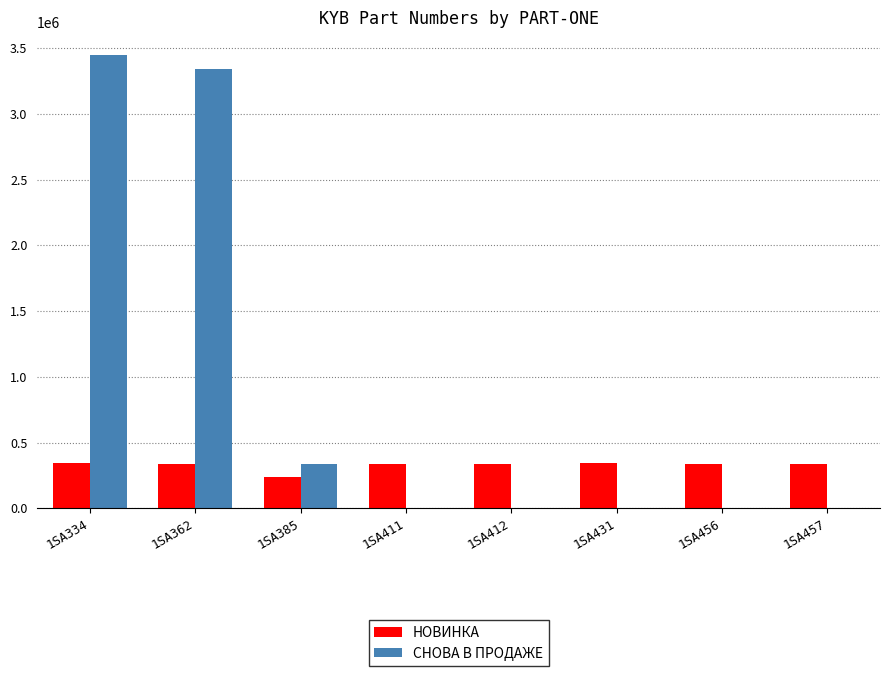

What is the average value of the СНОВА В ПРОДАЖЕ series?

890599